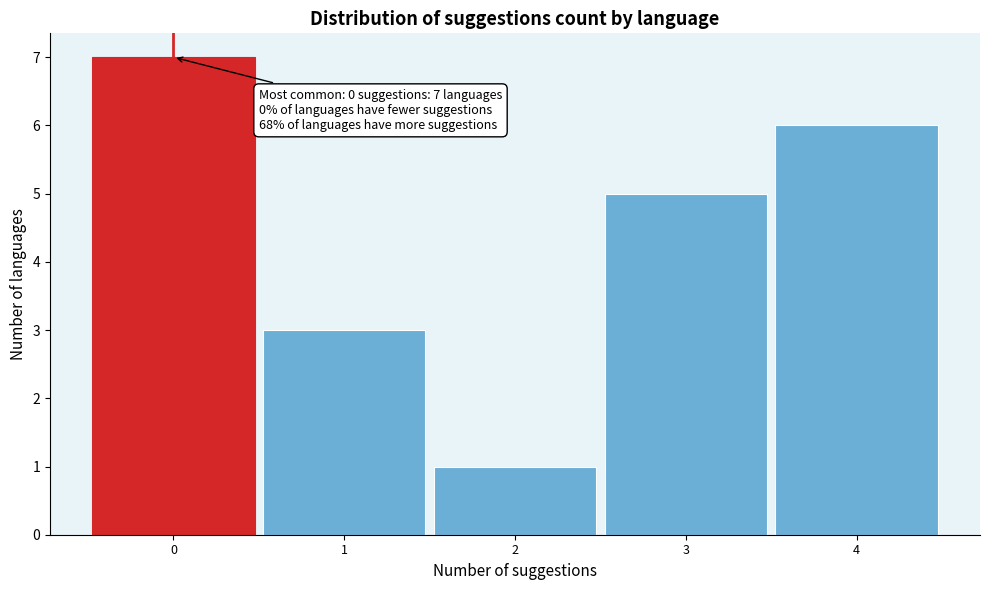

Which range on the x-axis has the tallest bar?

-0.5 to 0.5